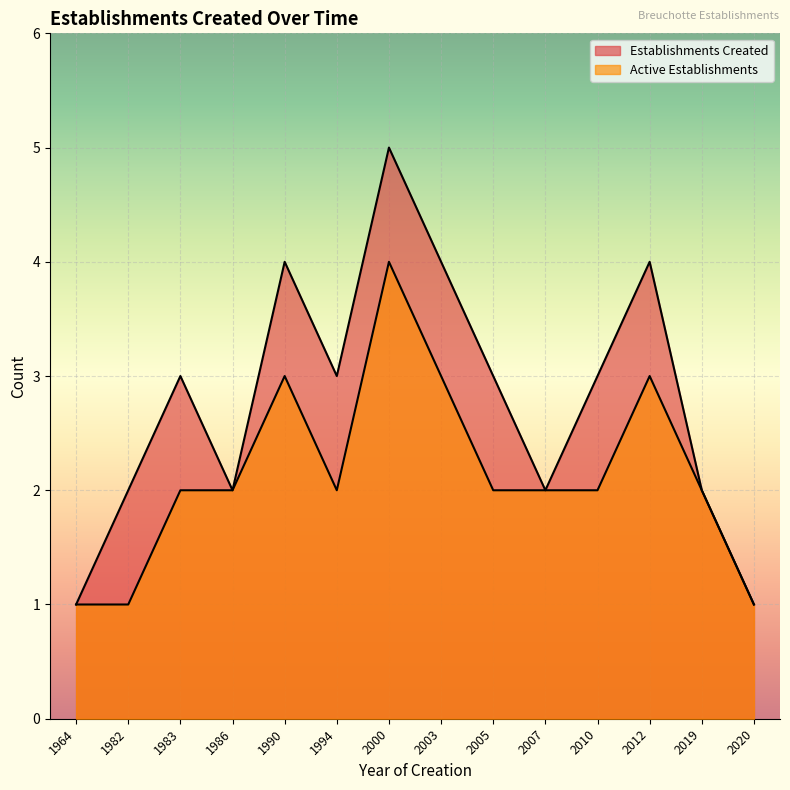

Read the Active Establishments value at 2012.

3